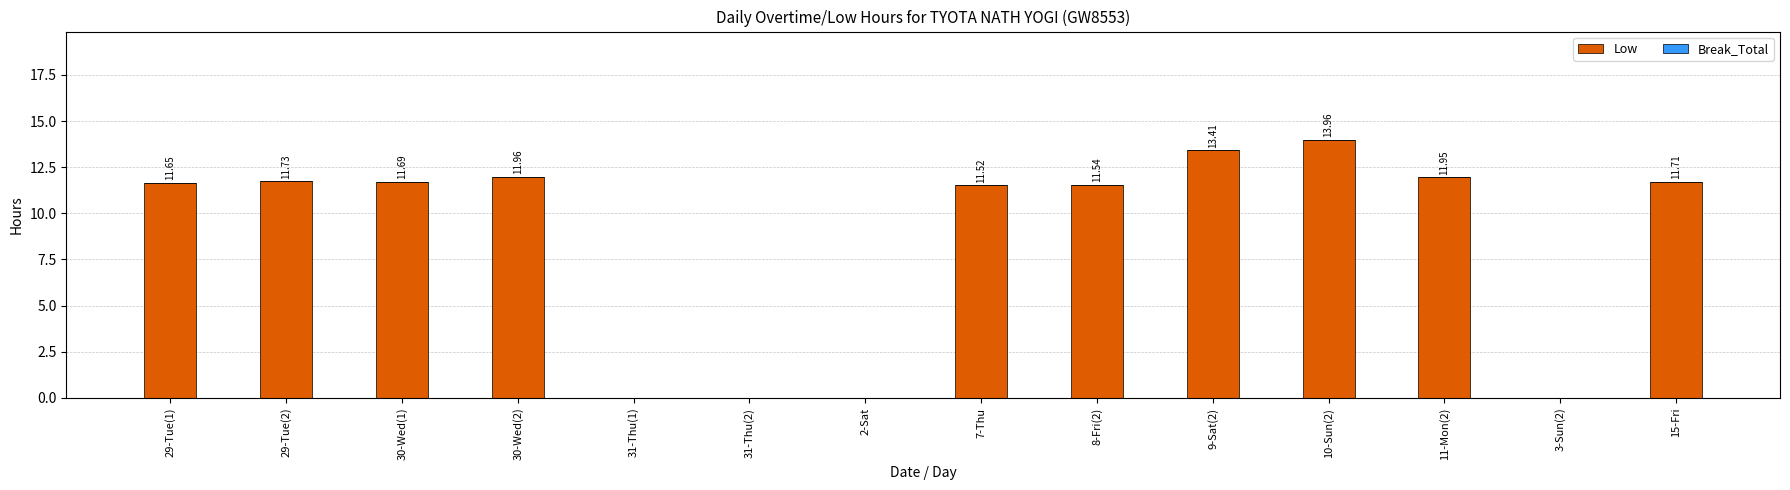

Are the bars horizontal?

No